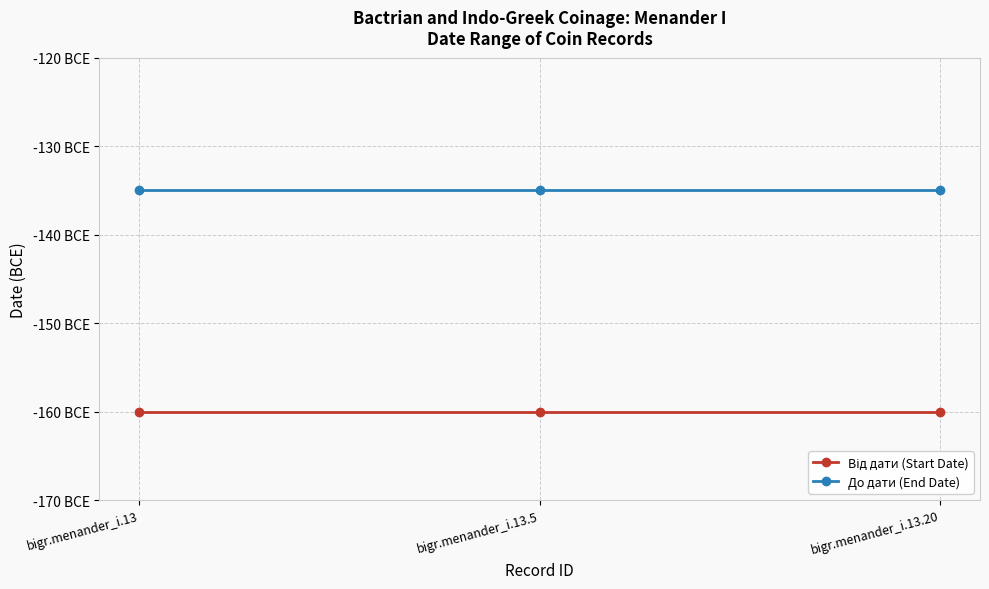

Is this an area chart (filled region under the line)?

No